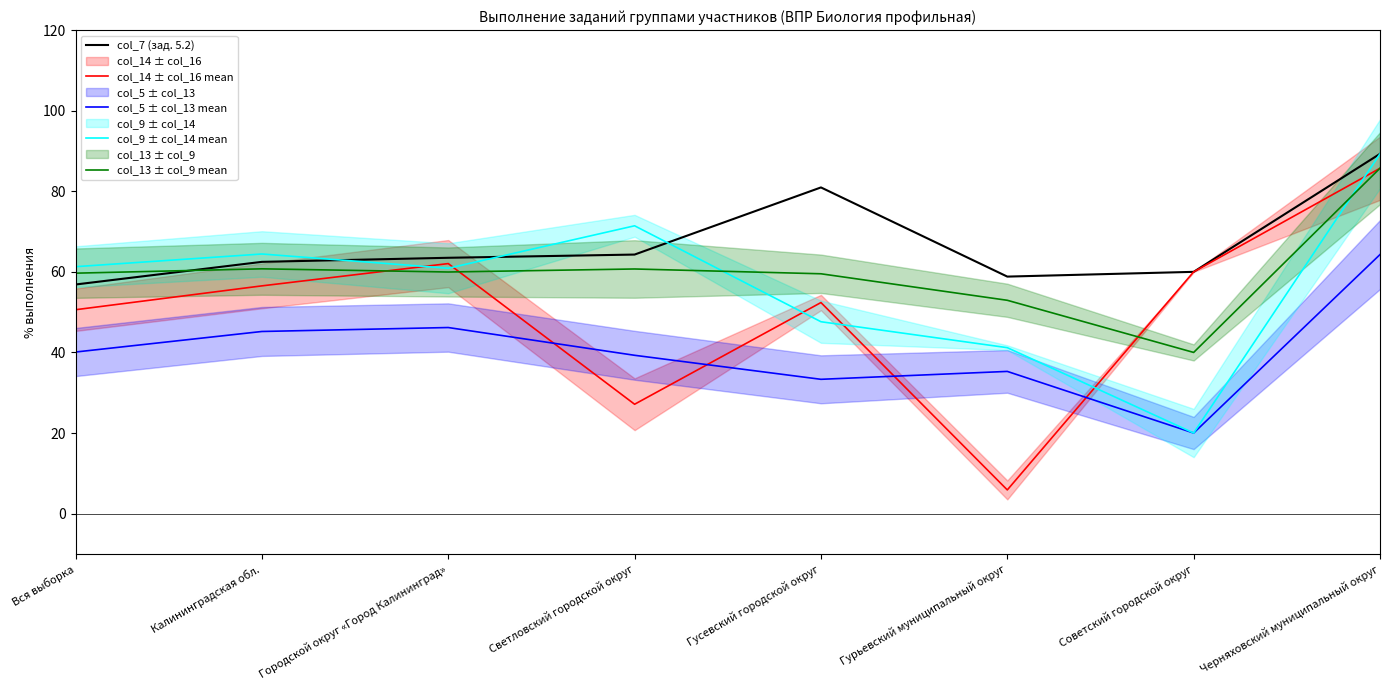

In col_13 ± col_9 mean, how many points are lower than both neighbors (excluding endpoints)?

2